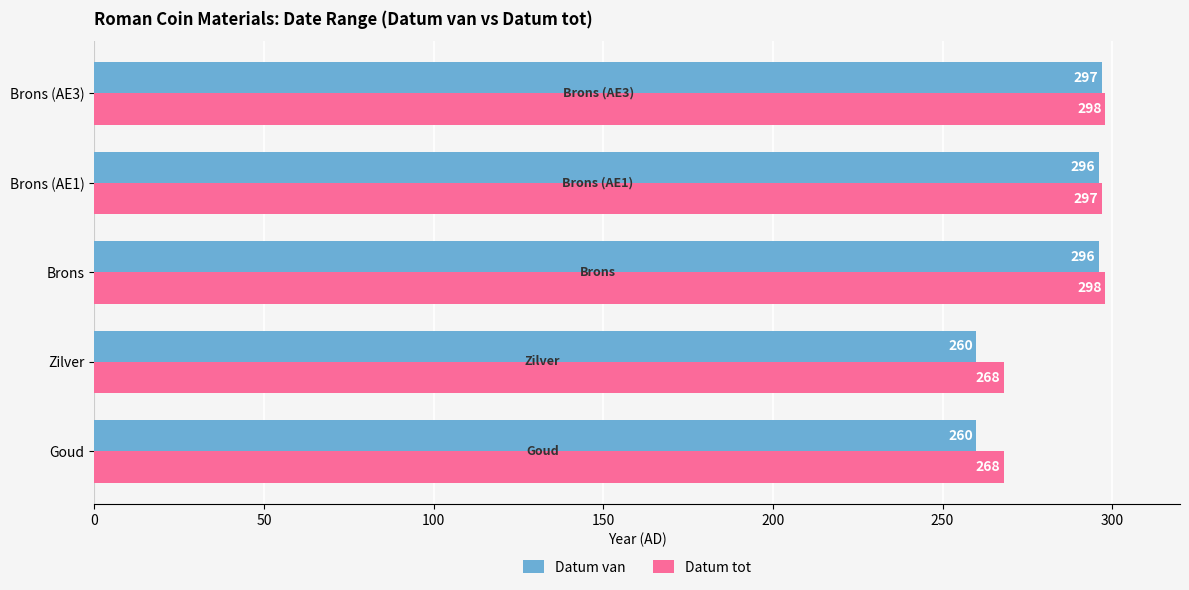

Rank the series by their maximum value, from lowest to highest.

Datum van, Datum tot